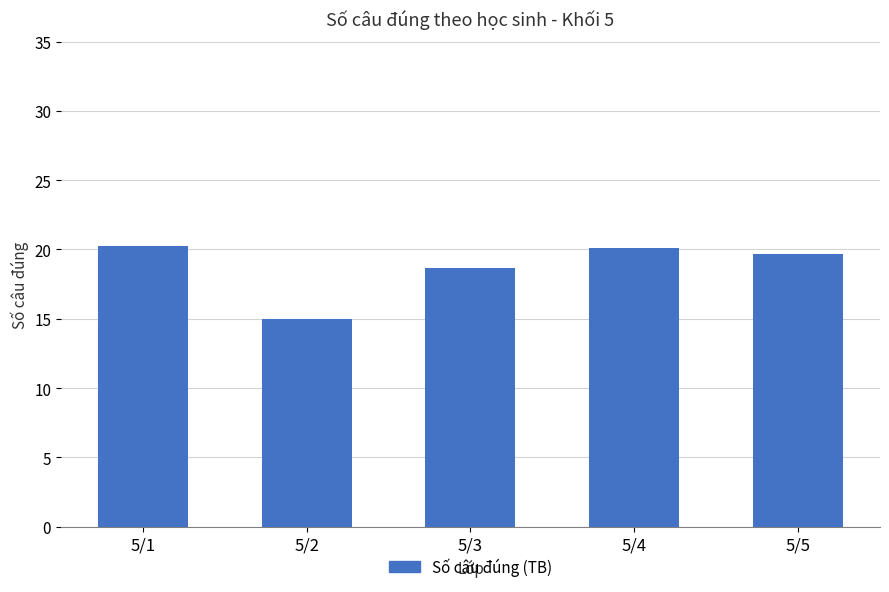

What is the difference between the values at 5/4 and 5/2?

5.1